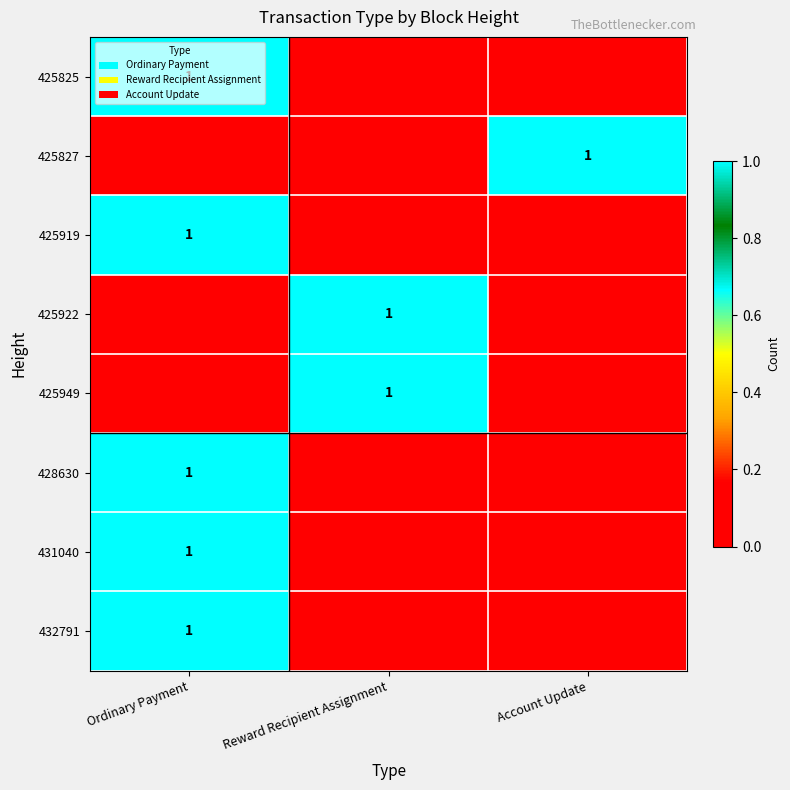

The 432791 series shows 1 at Ordinary Payment. True or false?

True